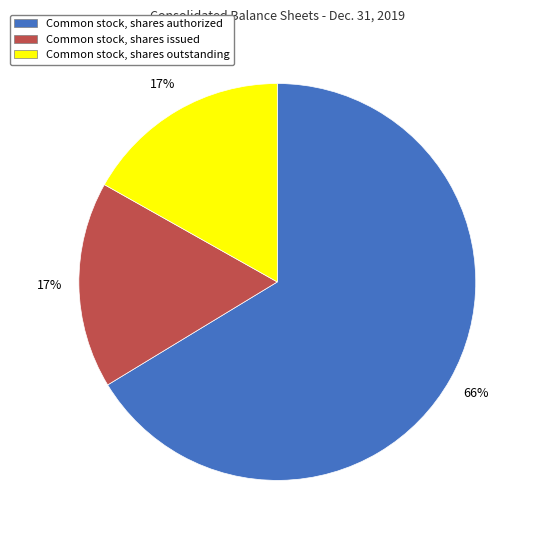

To the nearest percent, what is the difference between the largest and smallest slice percentages?

49%